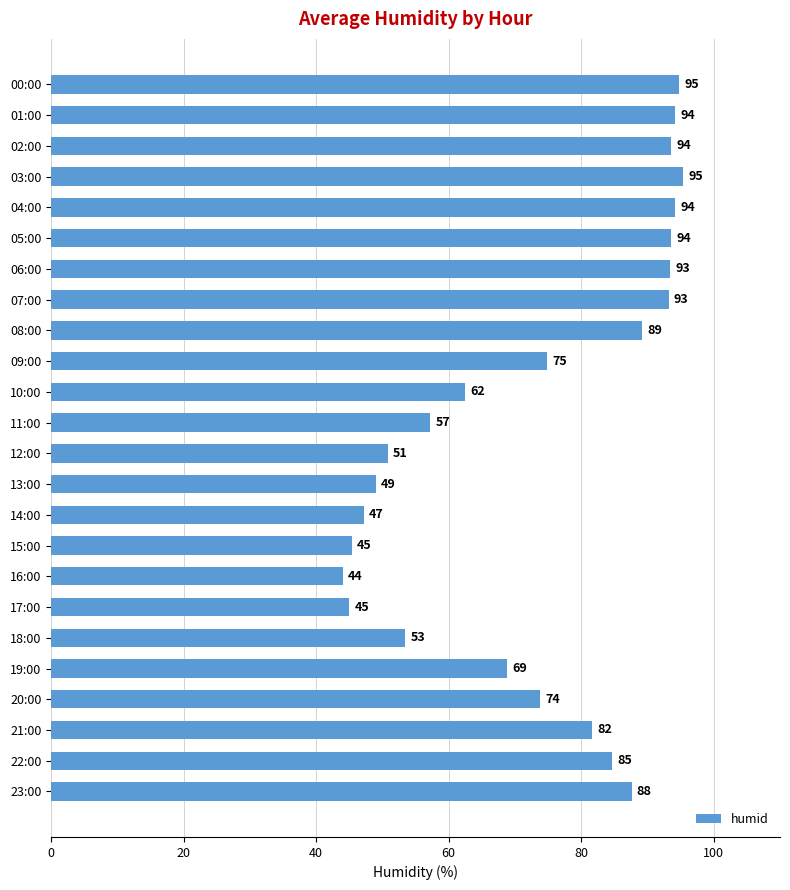

The value at 13:00 is 23.9. True or false?

False